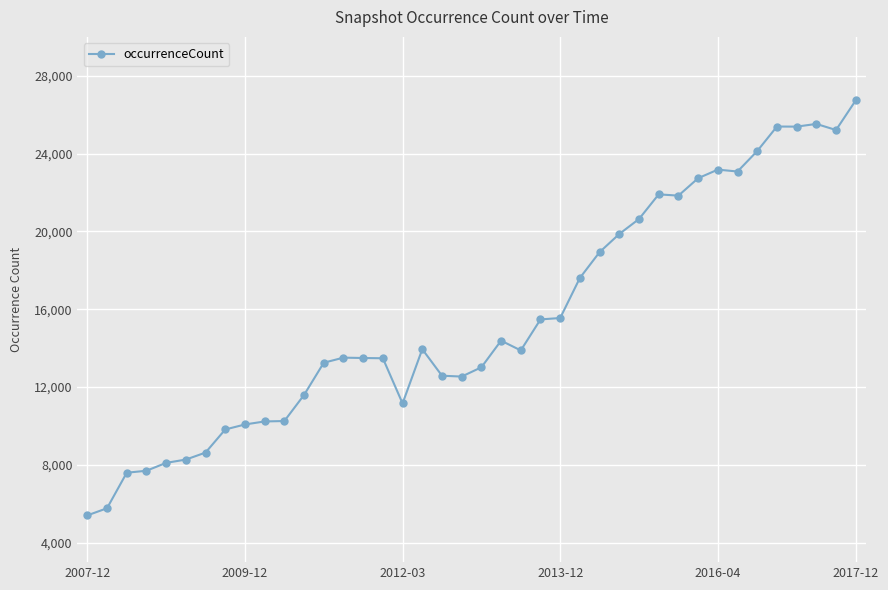

True or false: there are more than 2 points higher than both neighbors.

True